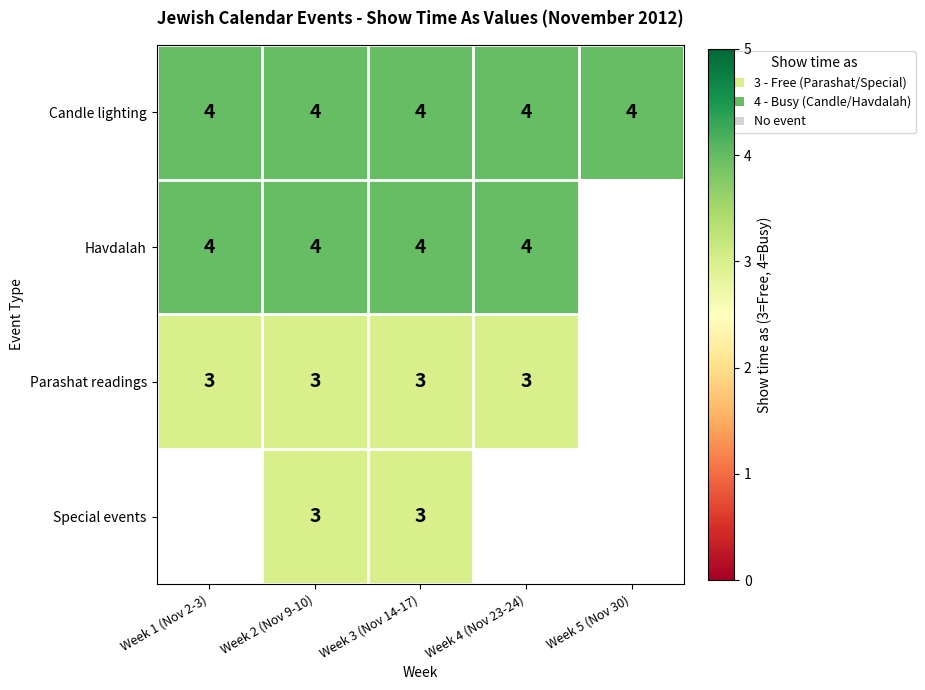

What is the total value across all series at Week 1 (Nov 2-3)?

11